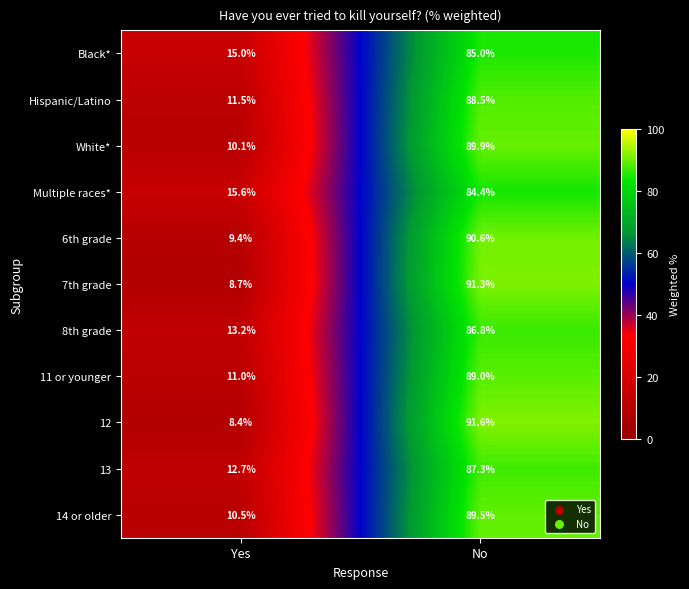

Between Yes and No, which series saw the biggest shift?

12